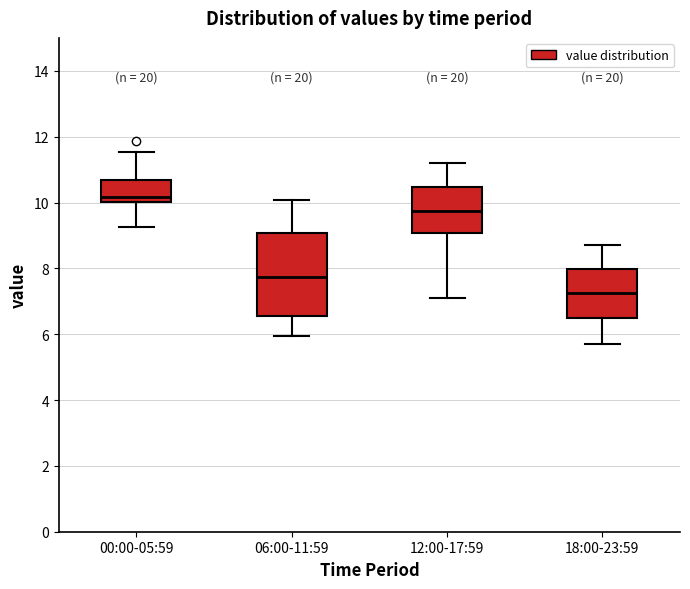

Comparing the boxes themselves (not the whiskers), which one is the tallest?

06:00-11:59